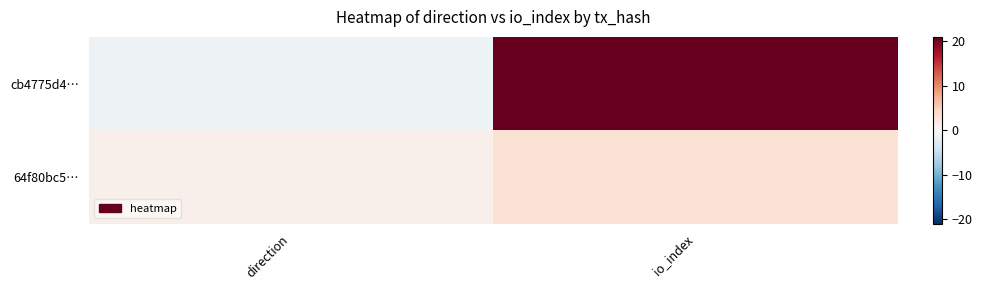

List the series in order of their overall mean, lowest first.

64f80bc5…, cb4775d4…